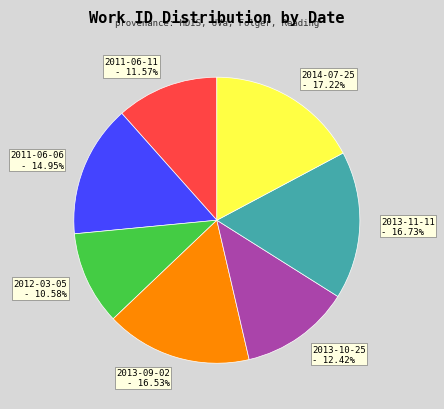

Which has a higher value, 2014-07-25 or 2012-03-05?

2014-07-25